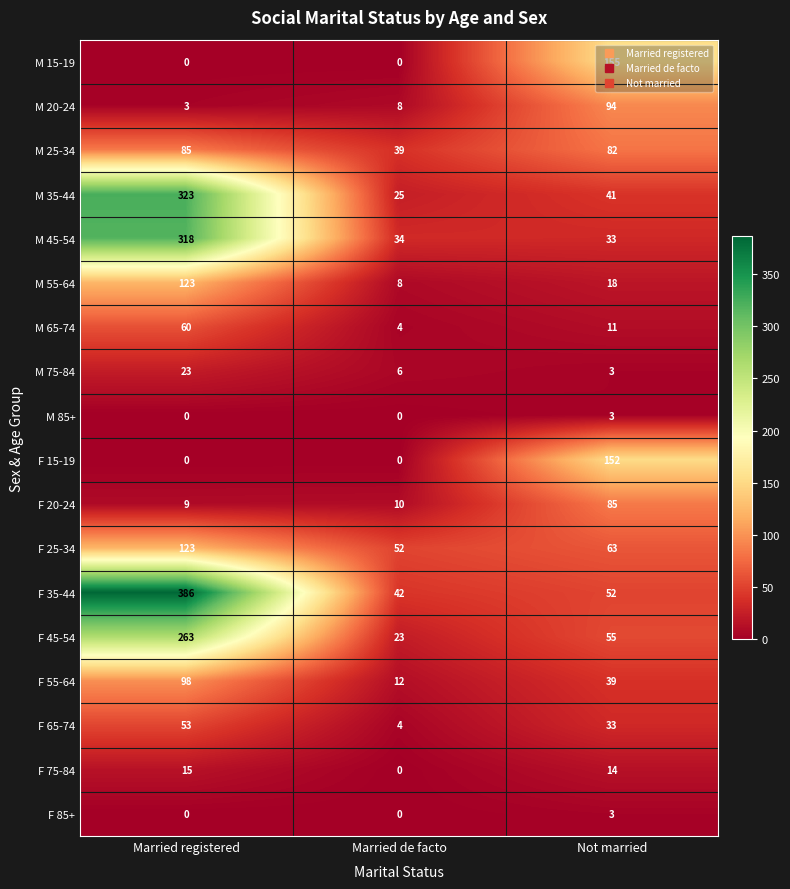

What is the total value across all series at Married registered?

1882